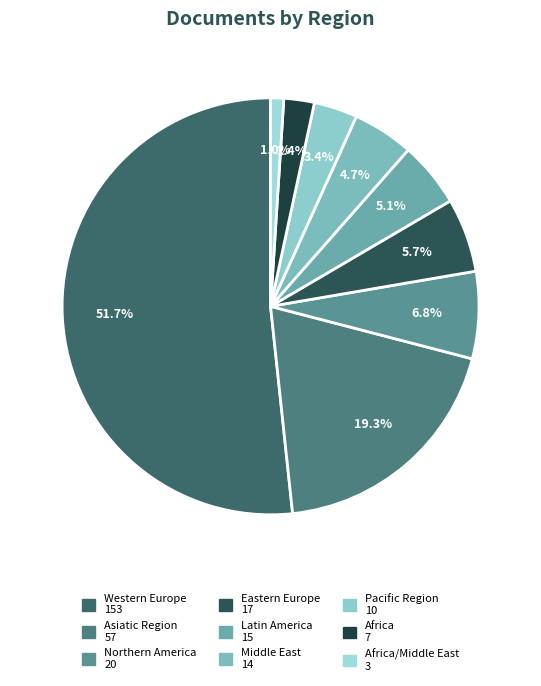

How many segments does this pie chart have?

9